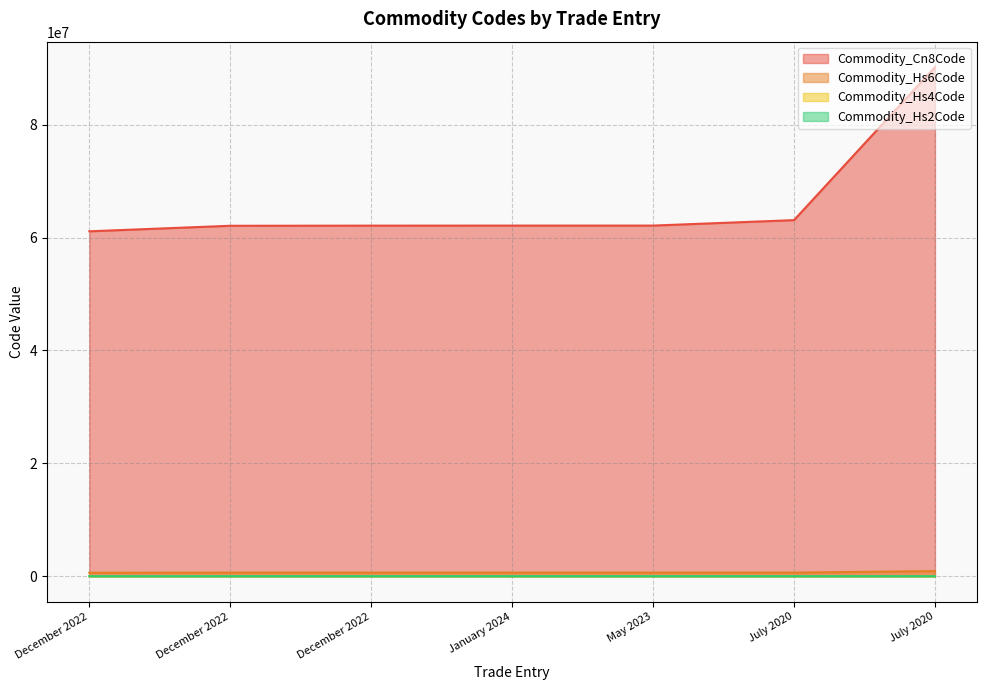

True or false: Commodity_Cn8Code and Commodity_Hs4Code intersect in this chart.

False